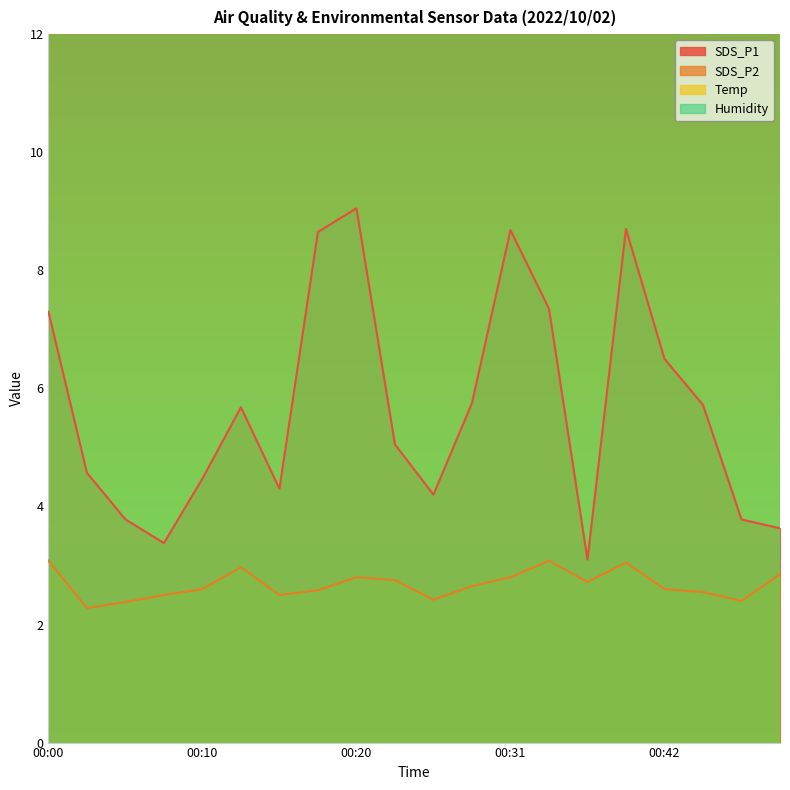

The Temp series shows 10.0 at 00:44. True or false?

False